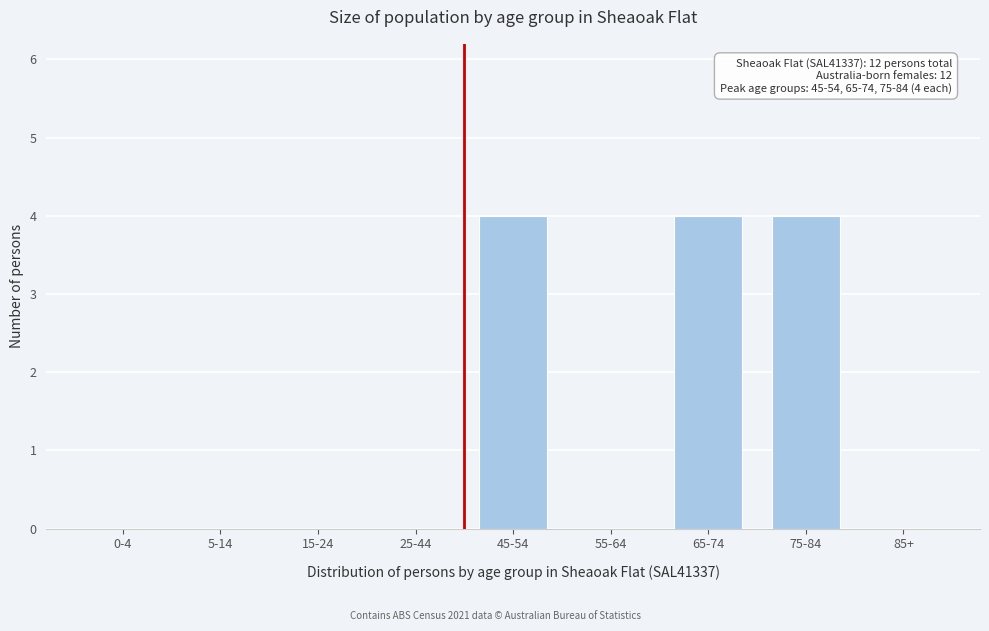

Reading left to right, extract all data points from this chart.

0-4=0	5-14=0	15-24=0	25-44=0	45-54=4	55-64=0	65-74=4	75-84=4	85+=0